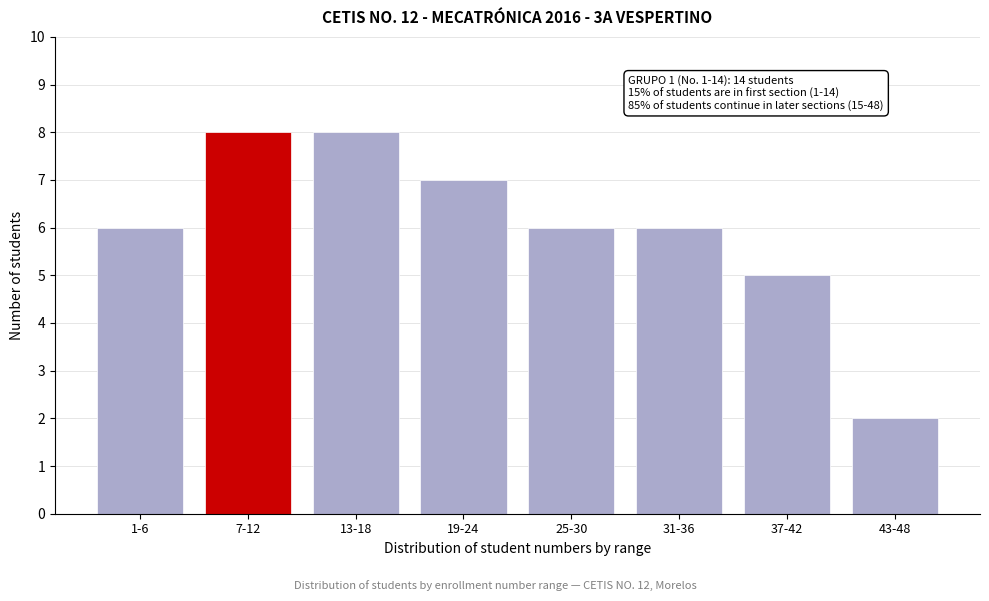

Reading left to right, what are all the values shown in this chart?

1-6=6	7-12=8	13-18=8	19-24=7	25-30=6	31-36=6	37-42=5	43-48=2